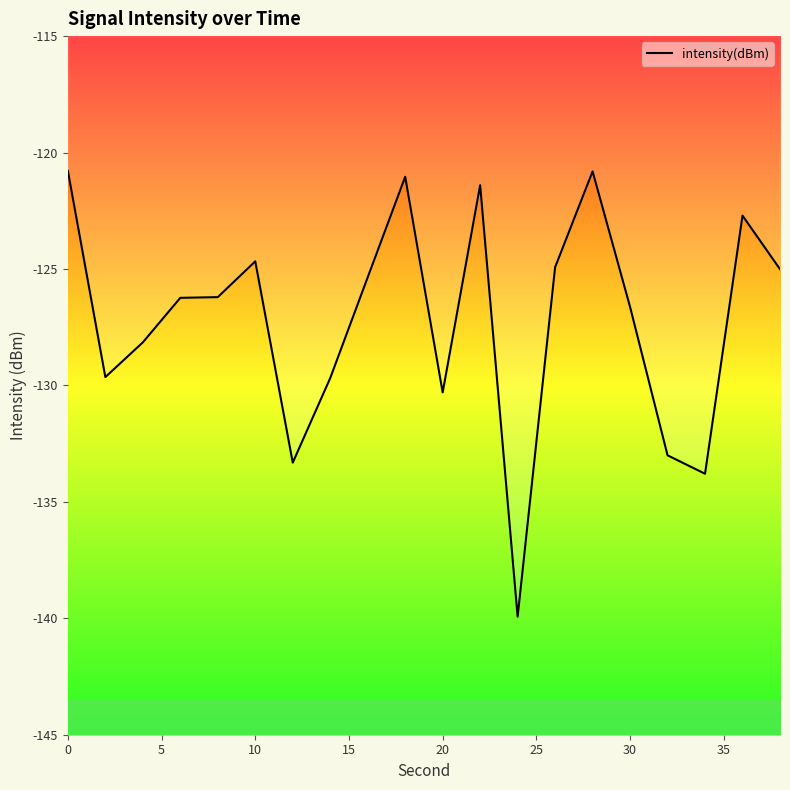

How many data points are less than -126?

11